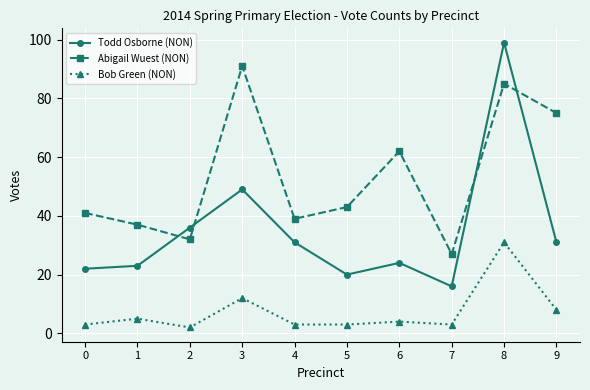

Is it true that Todd Osborne (NON) equals 31 at 9?

True